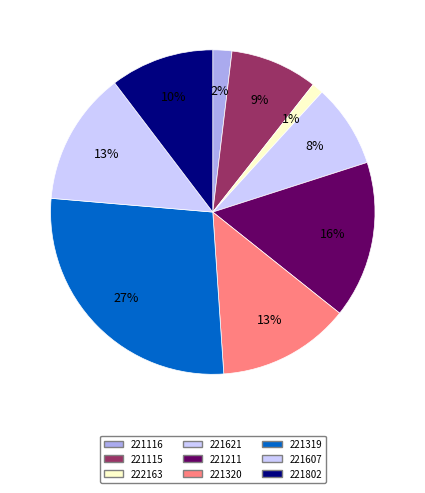

What is the largest slice in the pie chart?

221319